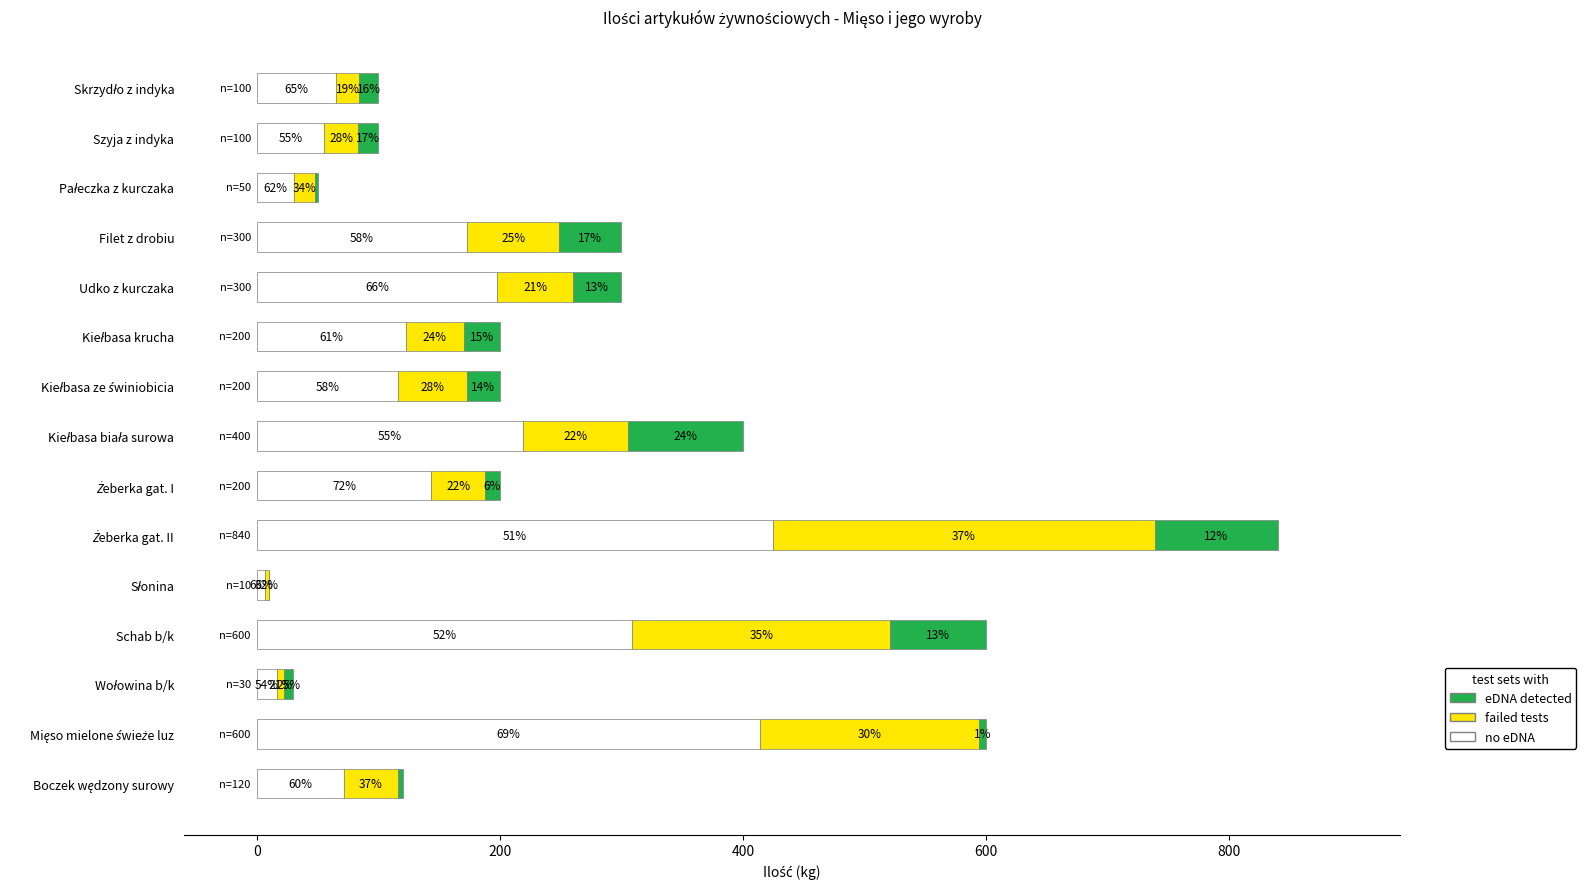

What is the average value of the no eDNA series?

157.6